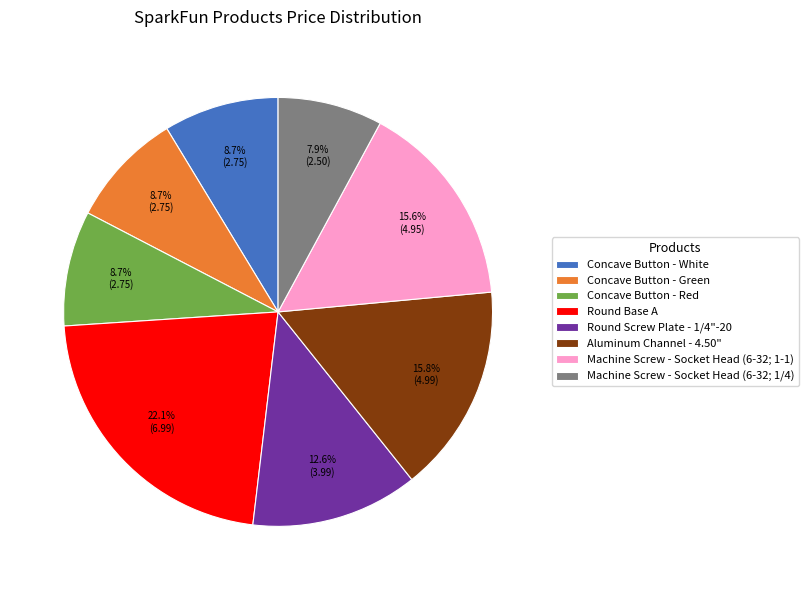

What is the ratio of the value at Round Screw Plate - 1/4"-20 to the value at Machine Screw - Socket Head (6-32; 1/4)?

1.6